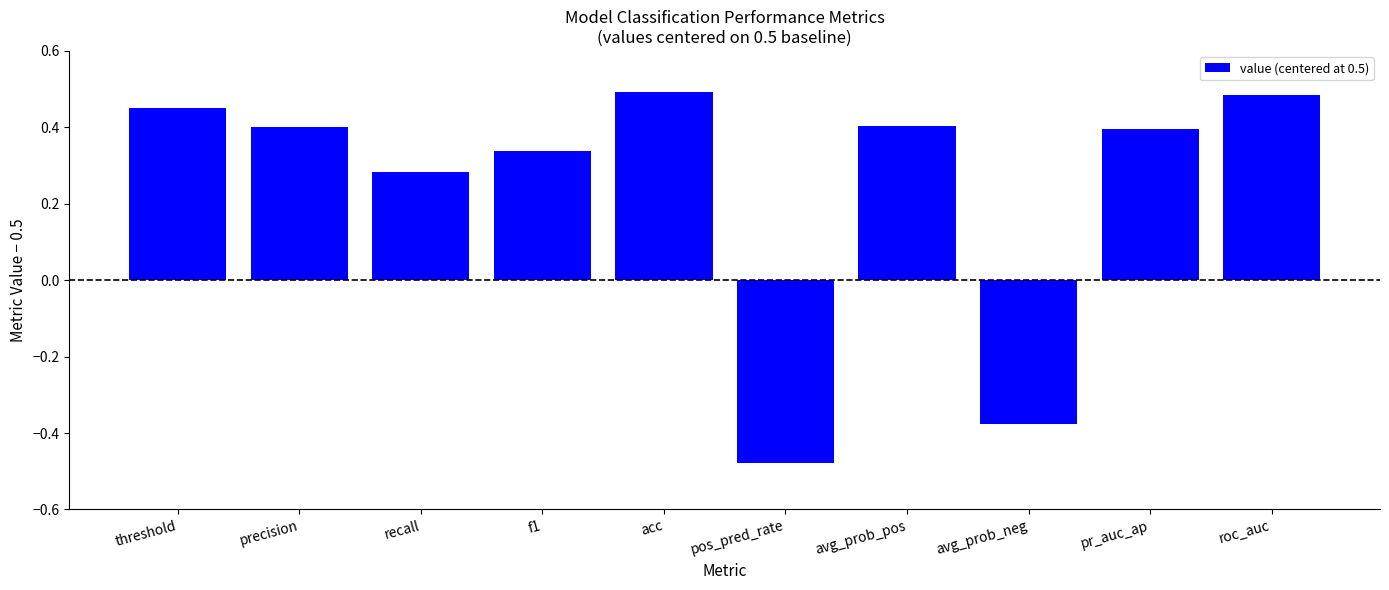

Where is the data nearest to the value 0?

recall